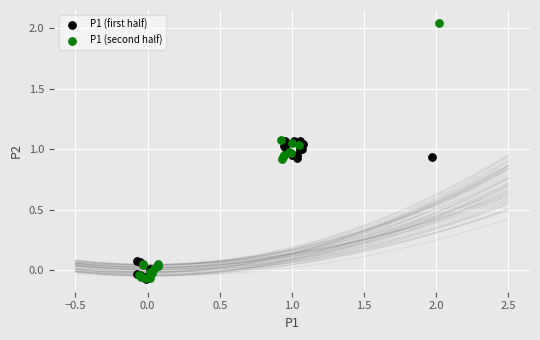

What are all the series names shown in the legend?

P1 (first half), P1 (second half)